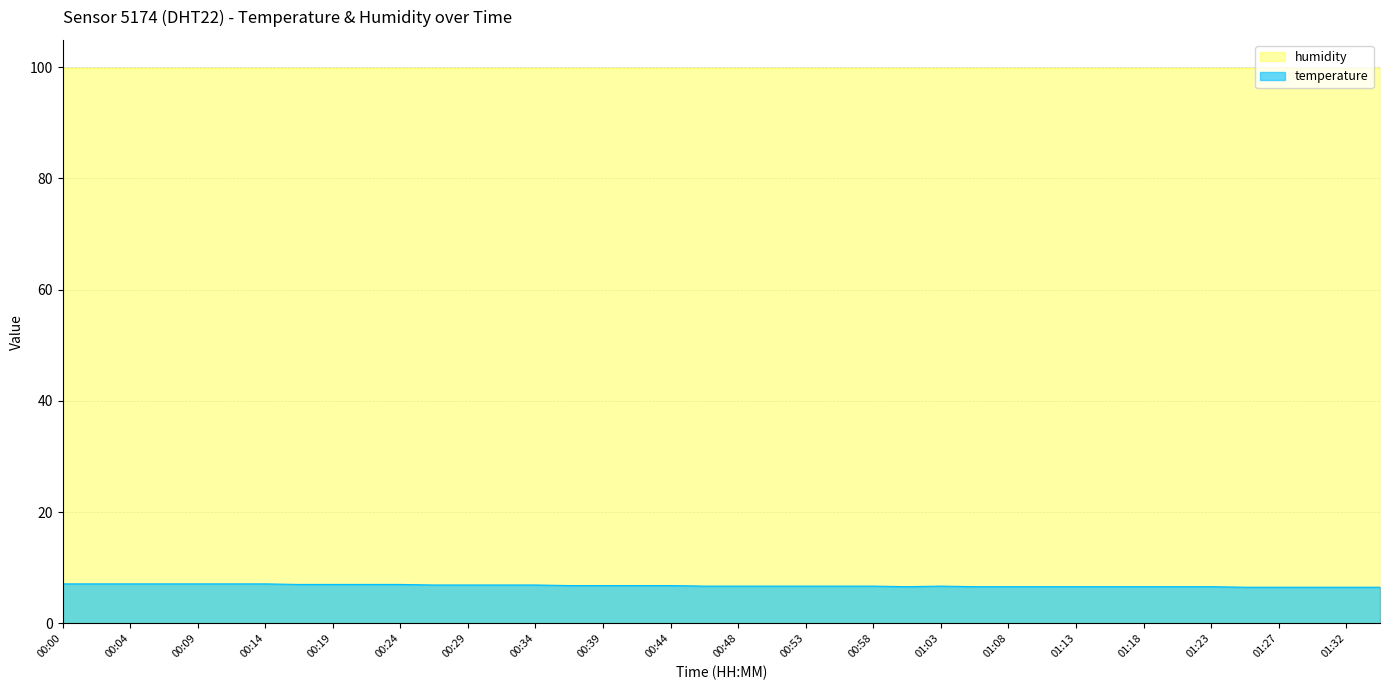

How many lines are shown in the chart?

2